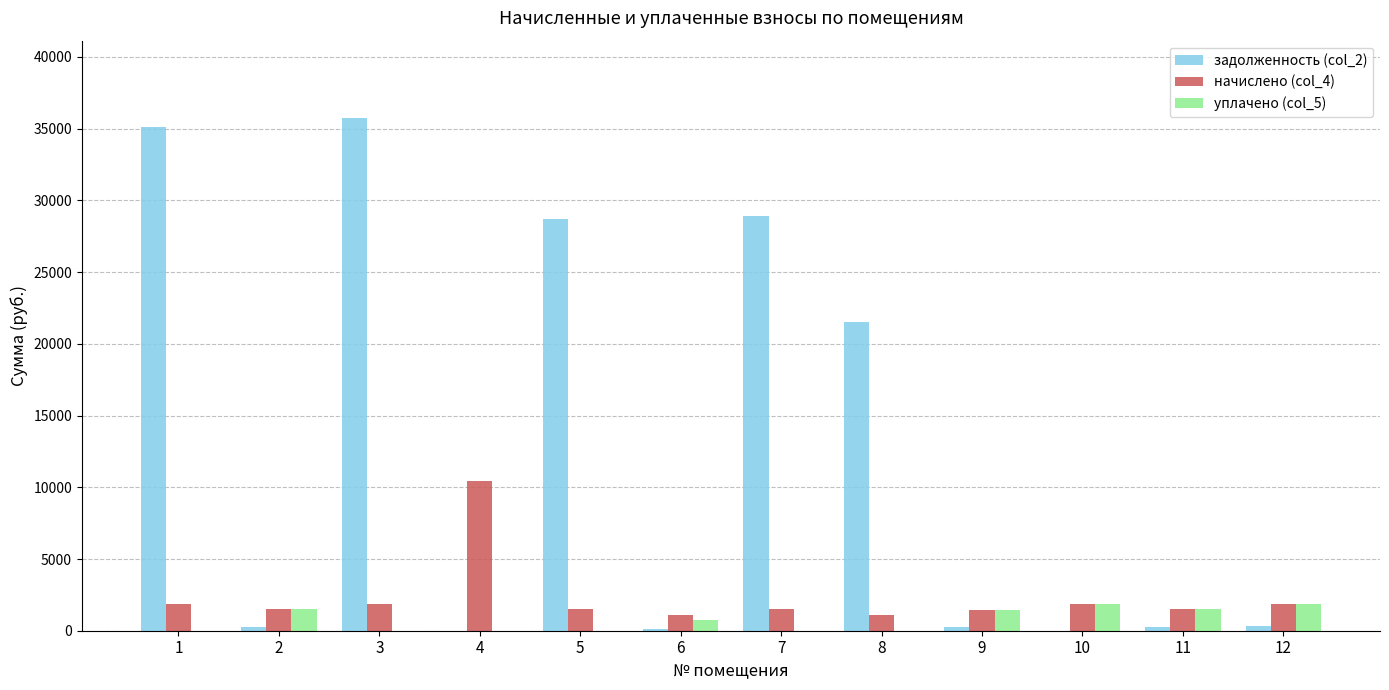

What is the sum of the начислено (col_4) values at 4 and 8?

11574.3